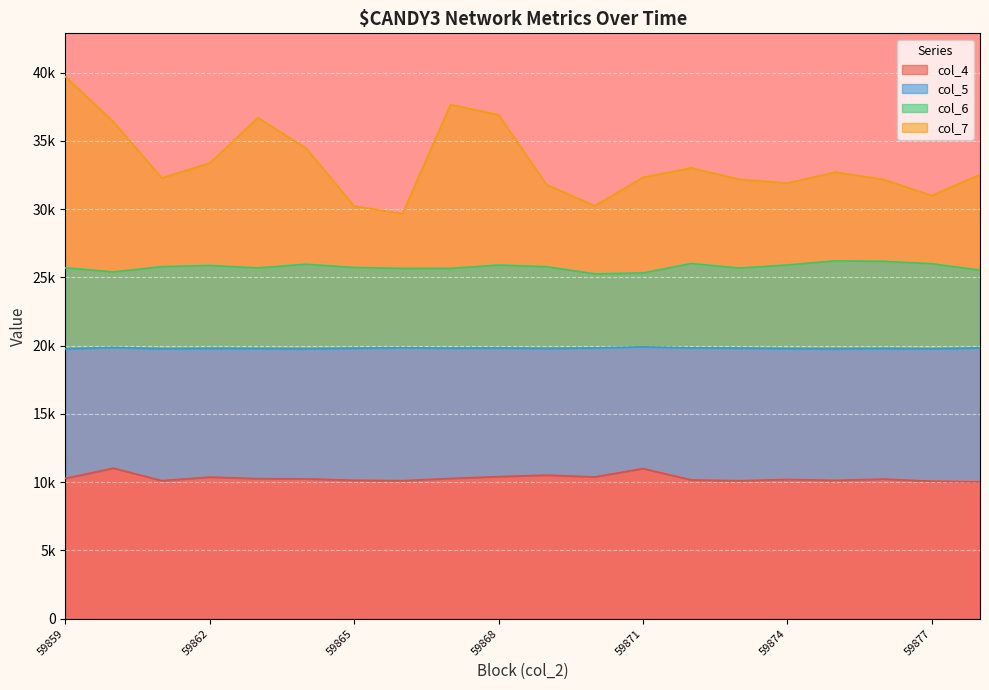

Is it true that col_6 equals 15066 at 59866?

False